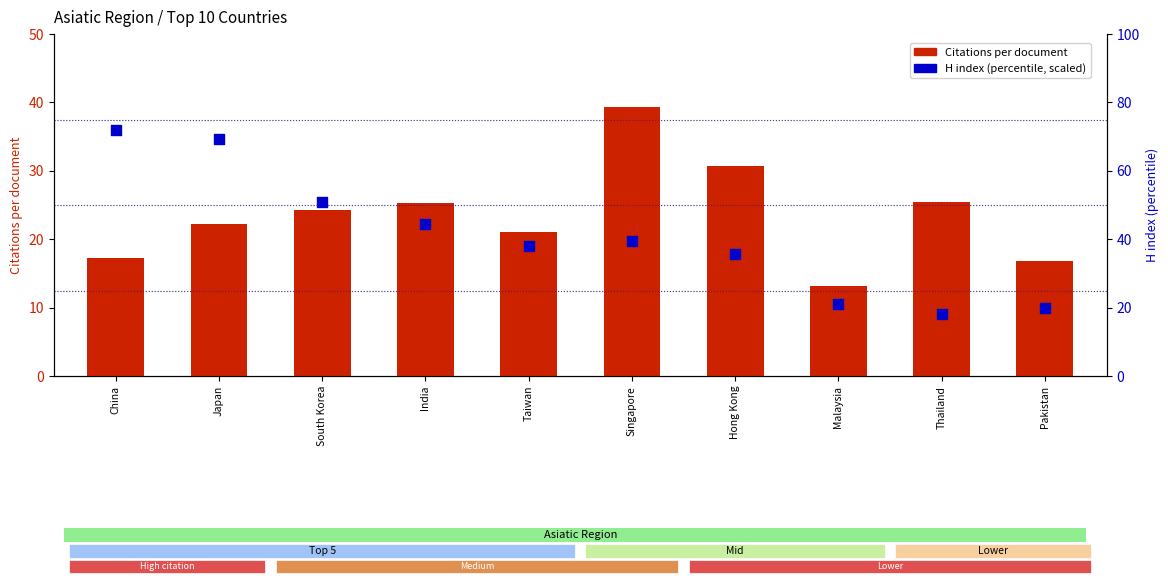

Which series reaches the minimum Y coordinate?

Citations per document